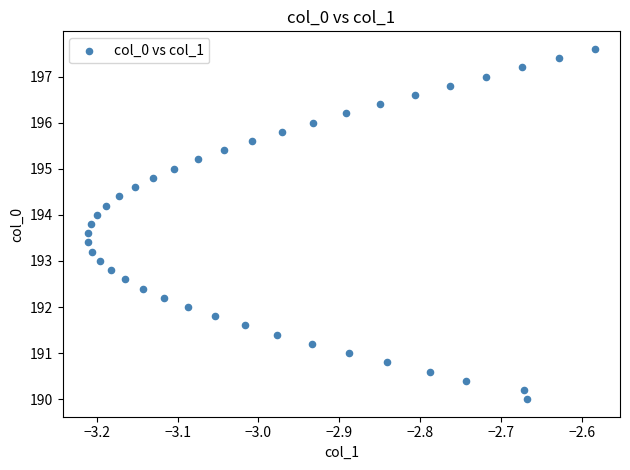

What is the range of Y values (max minus min)?

7.6